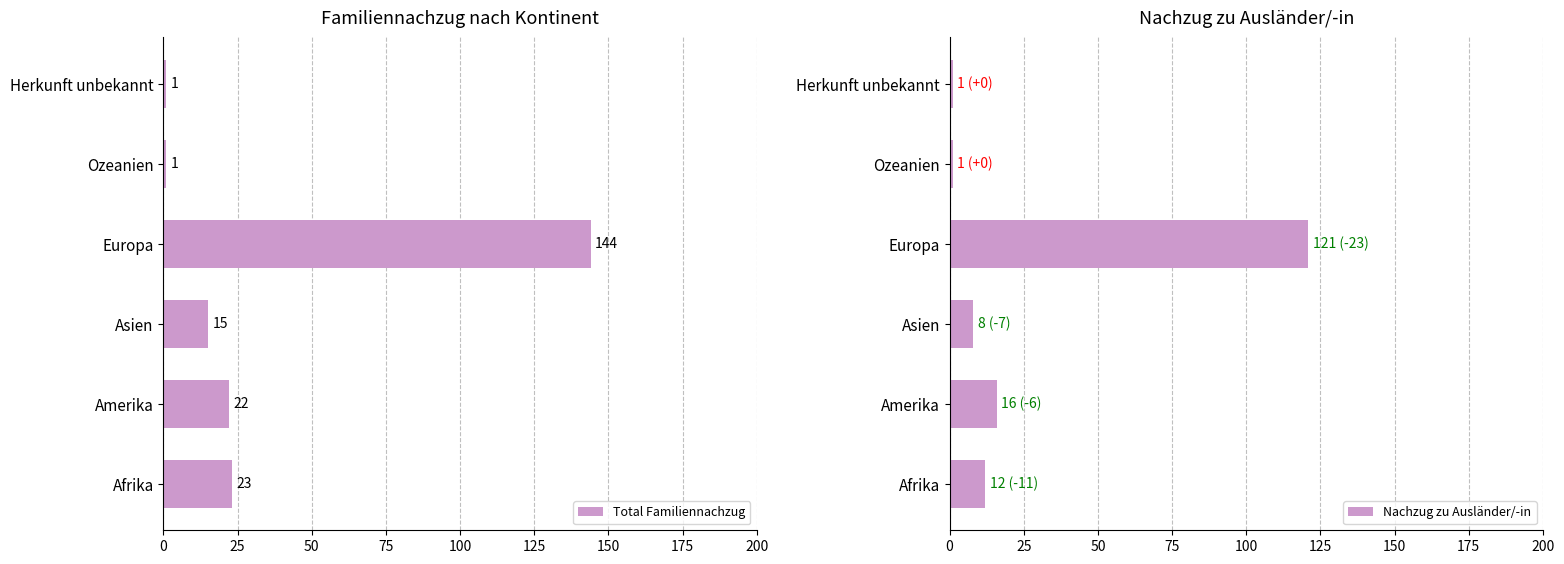

At how many categories does at least one series exceed 5?

4